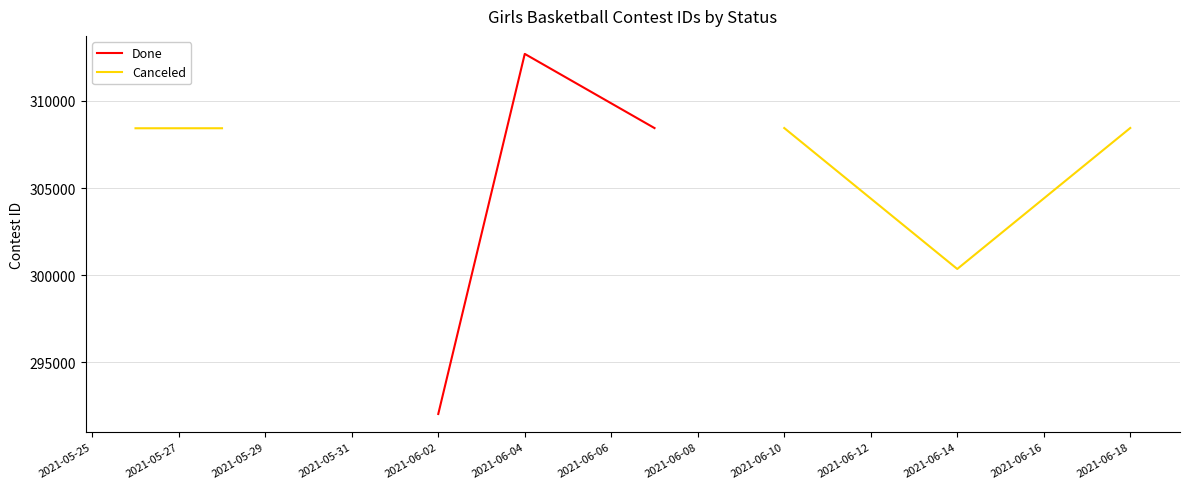

Which series changed the most between 2021-05-29 and 2021-06-02?

Done